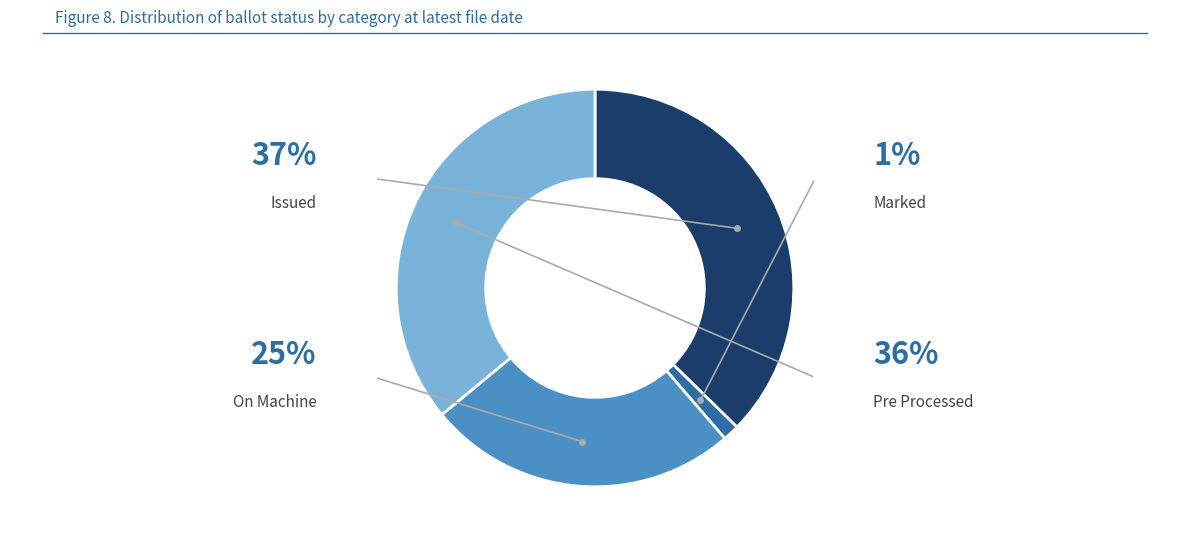

How many slices are in this pie chart?

4